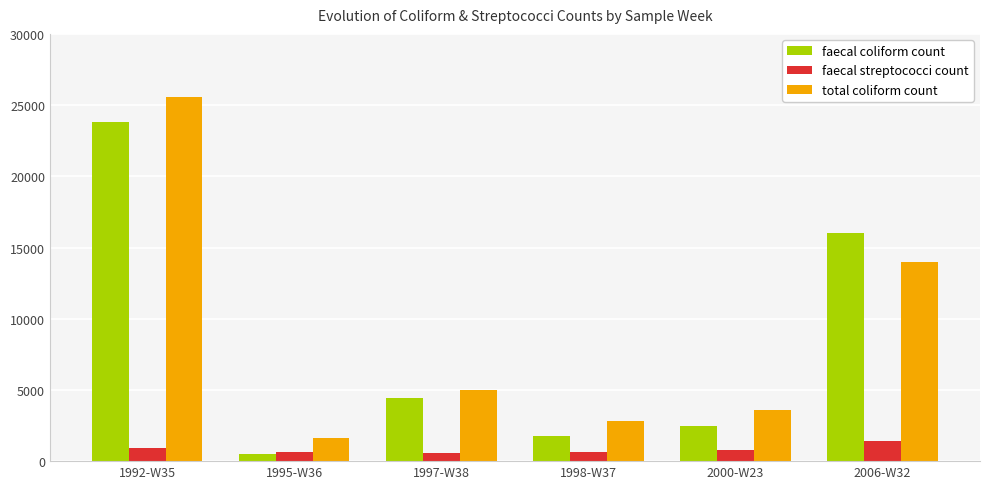

List the series in order of their peak value, highest first.

total coliform count, faecal coliform count, faecal streptococci count